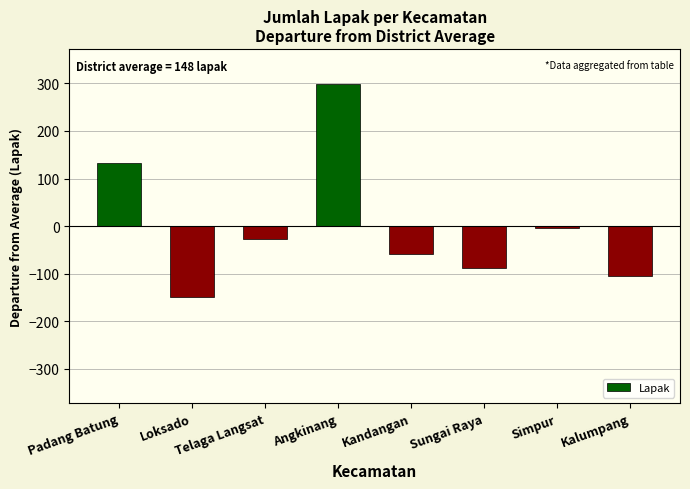

Which category has the highest value across all series?

Angkinang